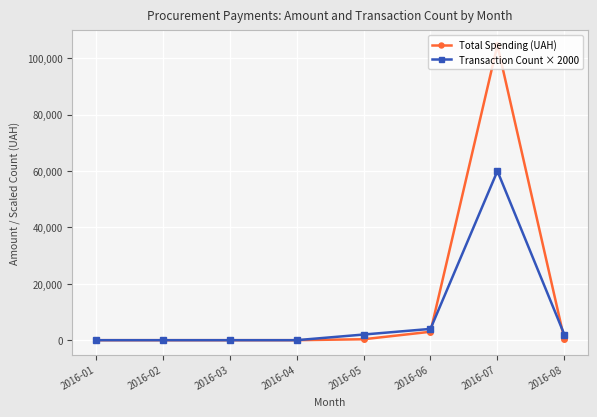

At which label is Total Spending (UAH) closest to 52340?

2016-06